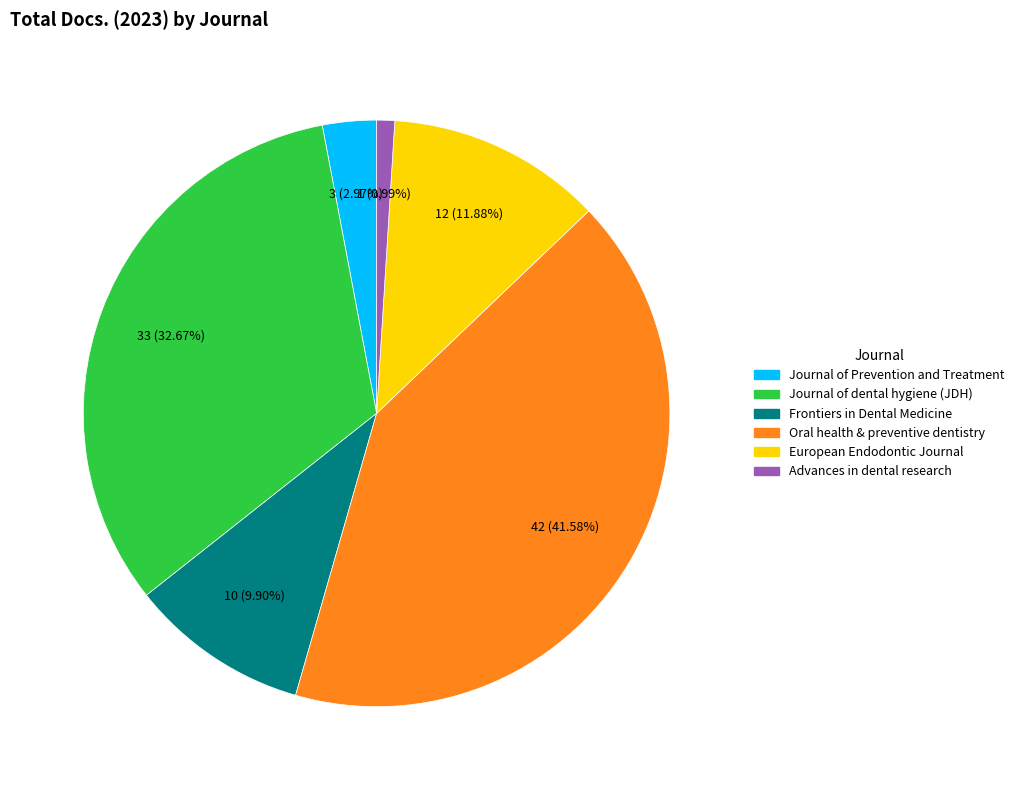

Count the number of slices in the pie.

6